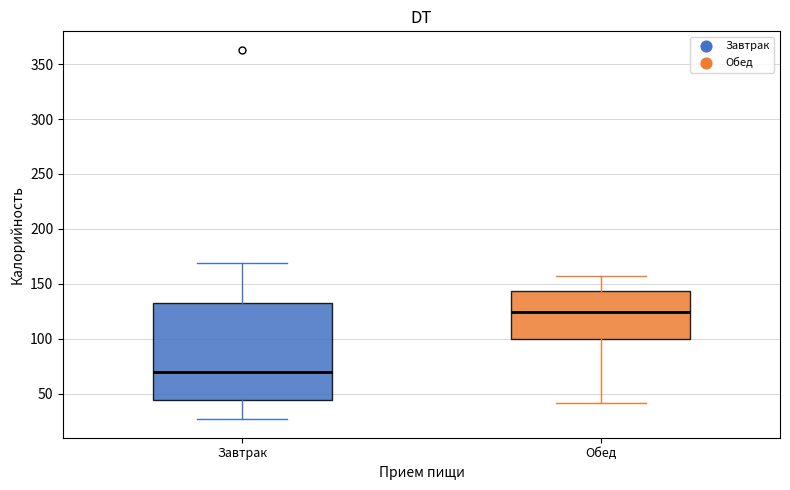

Reading left to right, transcribe this box plot: for each box, give where its median line is, the range the box spans, and where its two whiskers end, as read against the y-axis. The values are not printed on the chart, so give them approximately, as read against the axis.

Завтрак: median 70, box 45 to 130, whiskers 25 to 170
Обед: median 125, box 100 to 145, whiskers 40 to 155